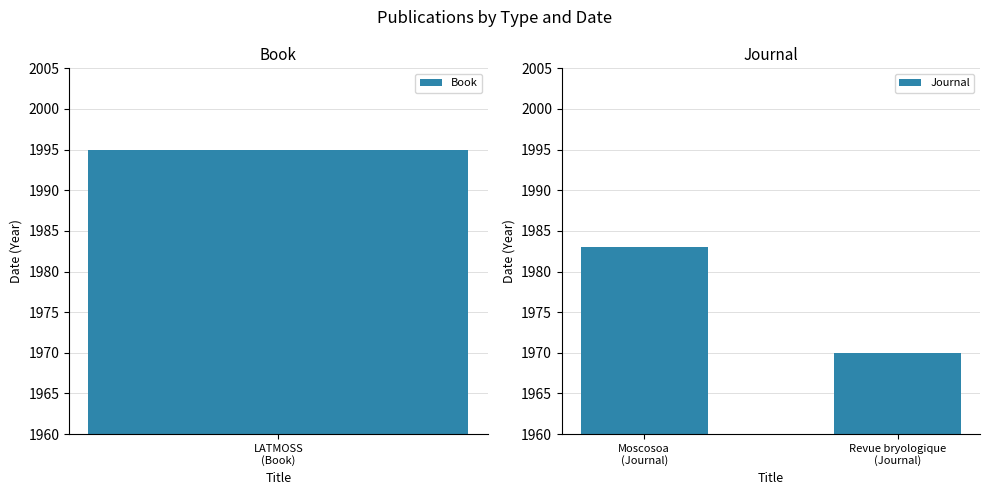

What is the sum of all Journal values?

3953